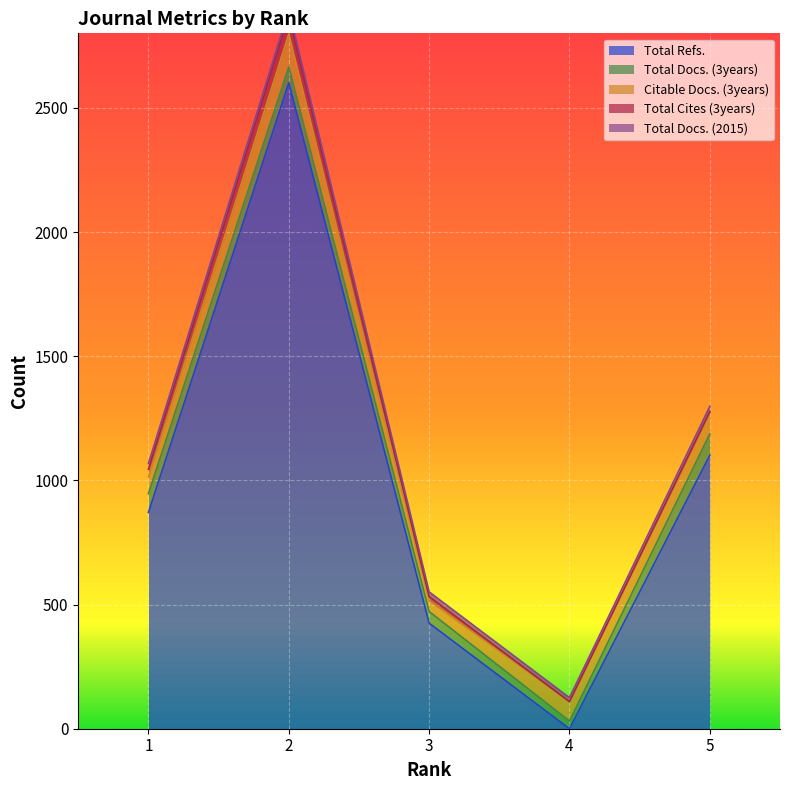

Rank the series at 4 from lowest to highest value.

Total Refs., Total Cites (3years), Total Docs. (2015), Total Docs. (3years), Citable Docs. (3years)